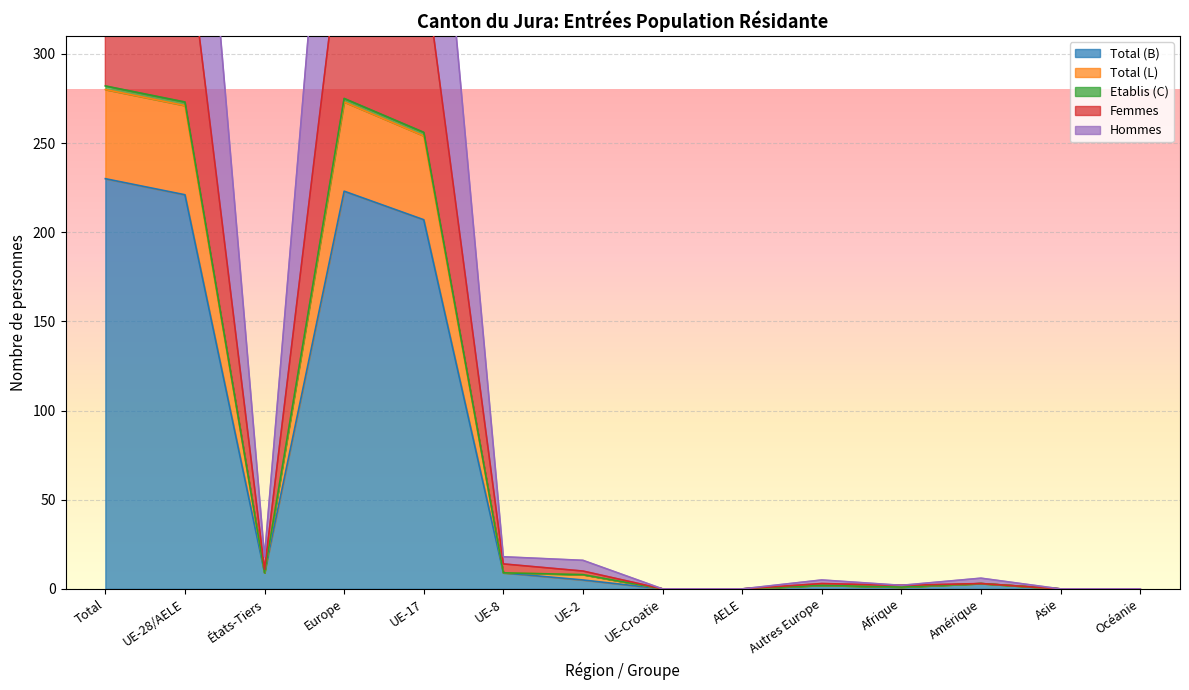

The value of Etablis (C) at Autres Europe is 3. True or false?

True